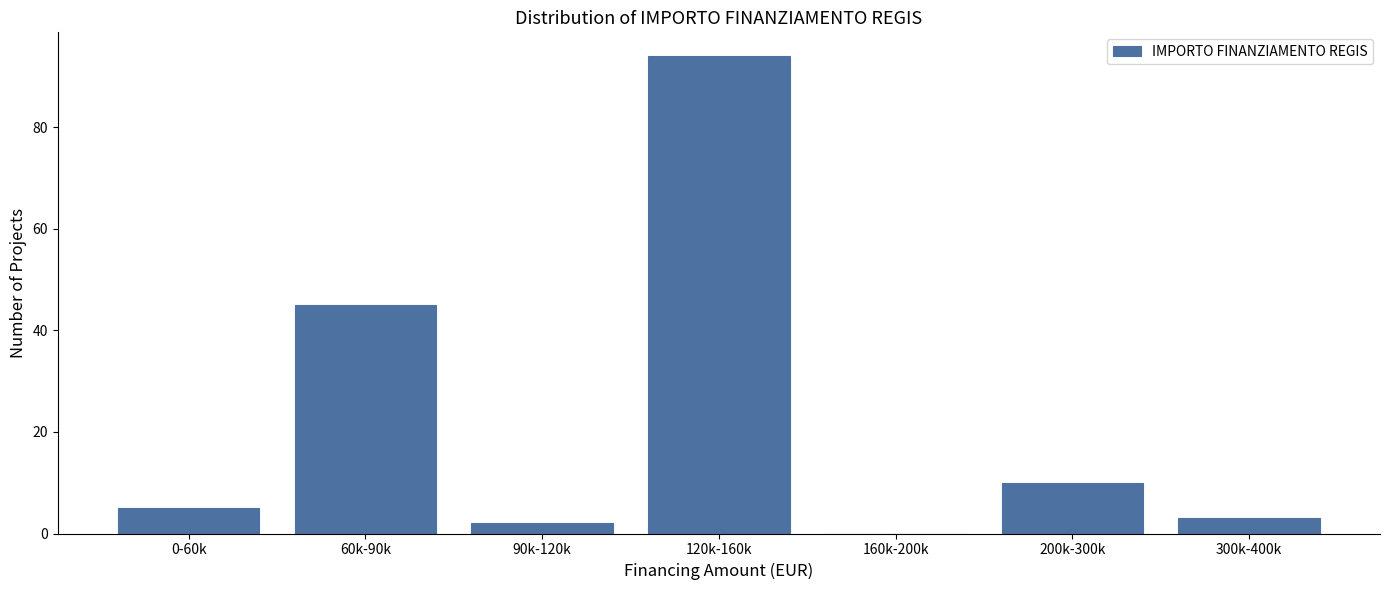

Reading left to right, what are all the values shown in this chart?

0-60k=5	60k-90k=45	90k-120k=2	120k-160k=94	160k-200k=0	200k-300k=10	300k-400k=3